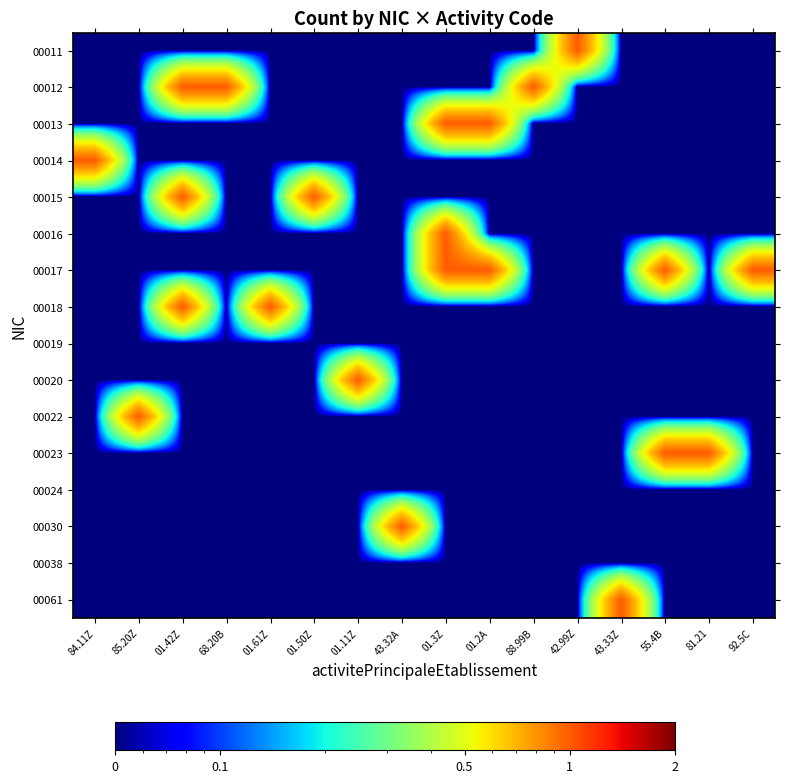

What is the spread (max minus min) of values at 43.32A?

0.9